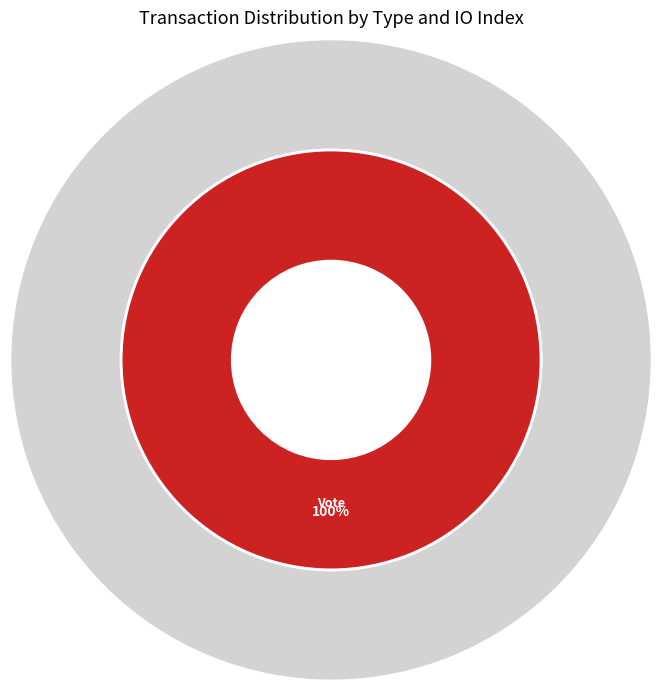

To the nearest percent, what is the average slice percentage?

50%